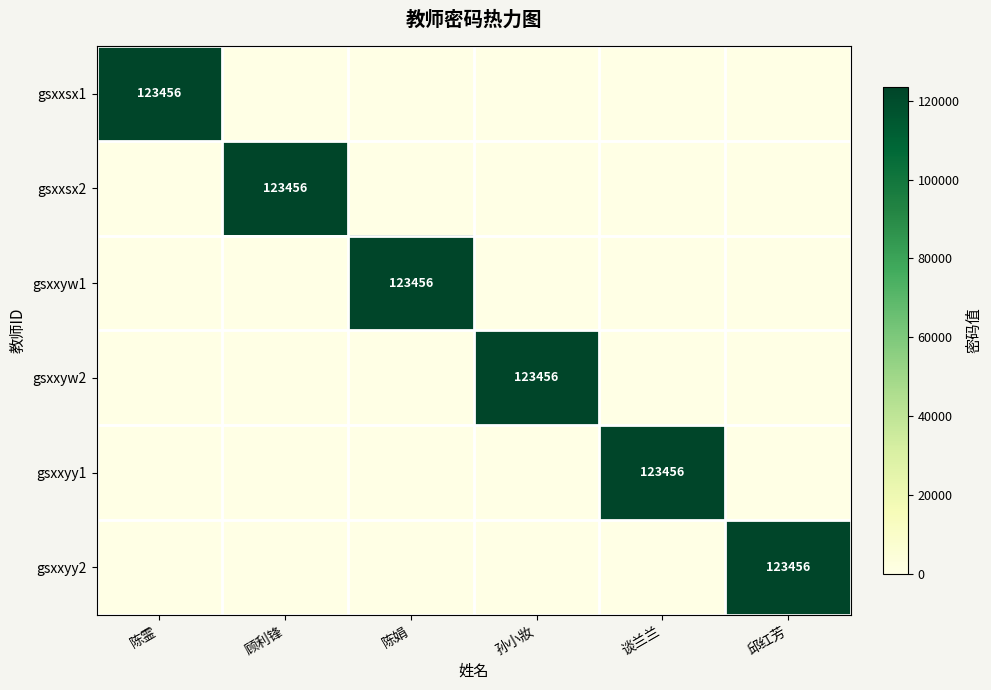

Count the number of data series in this chart.

6